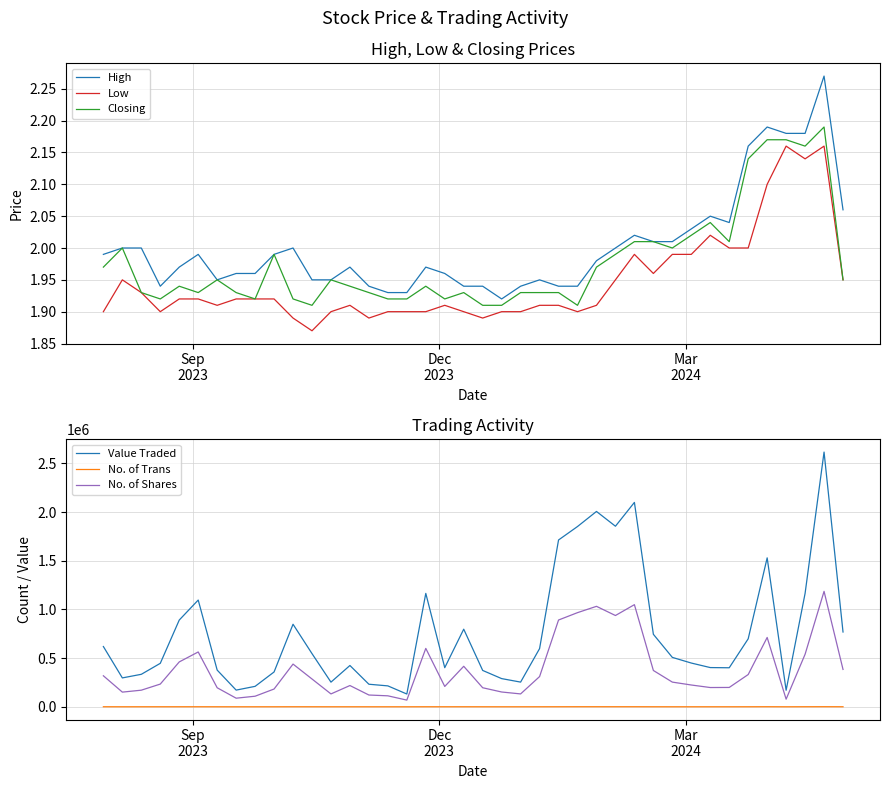

True or false: High and Low cross at least once.

False